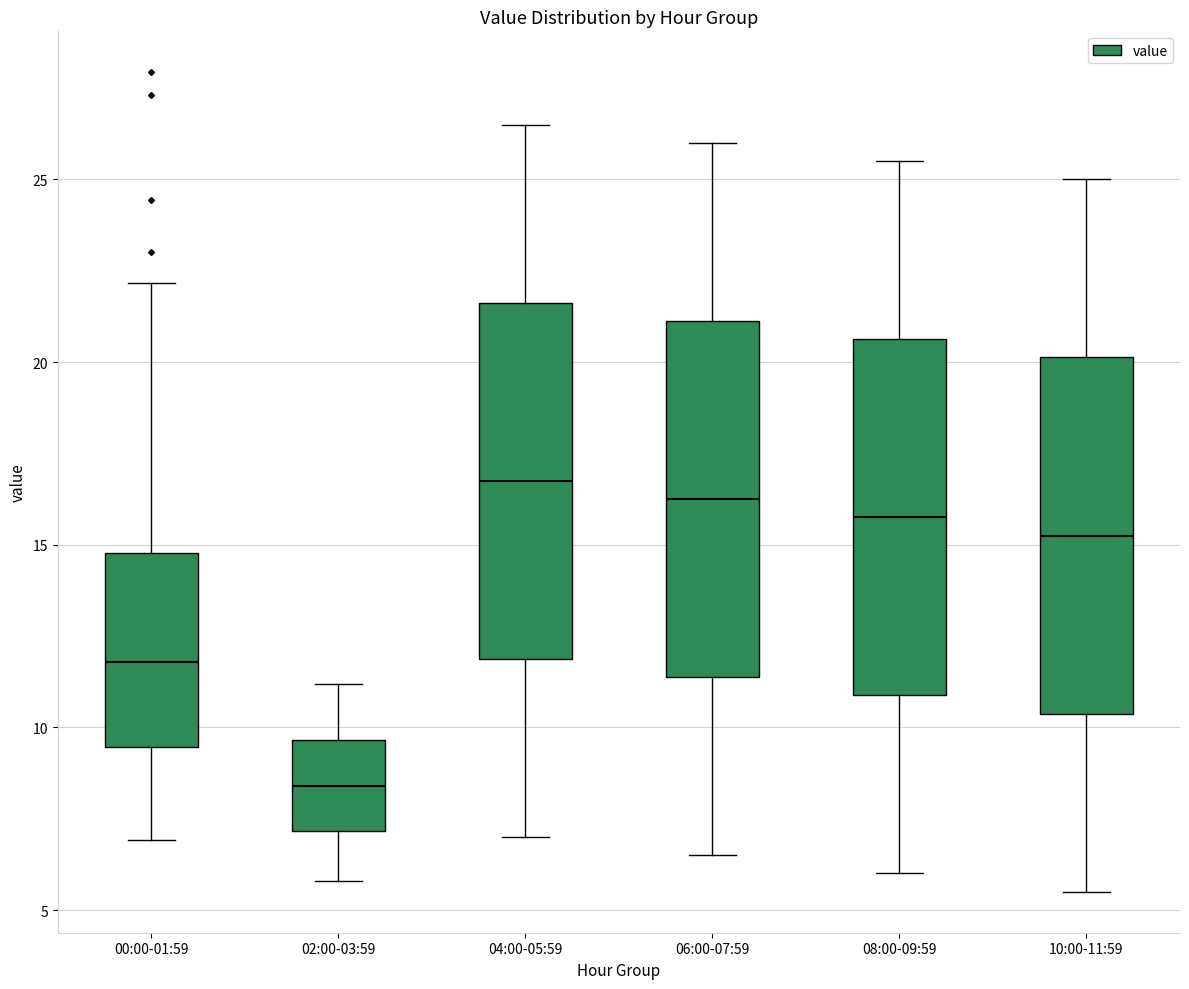

Where is the lower edge of the box for 06:00-07:59 on the y-axis? The values are not printed on the chart, so give them approximately, as read against the axis.

11.5